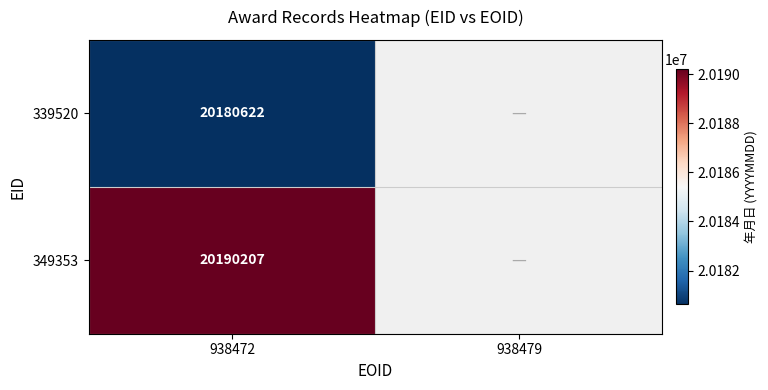

Rank the series at 938472 from lowest to highest value.

339520, 349353